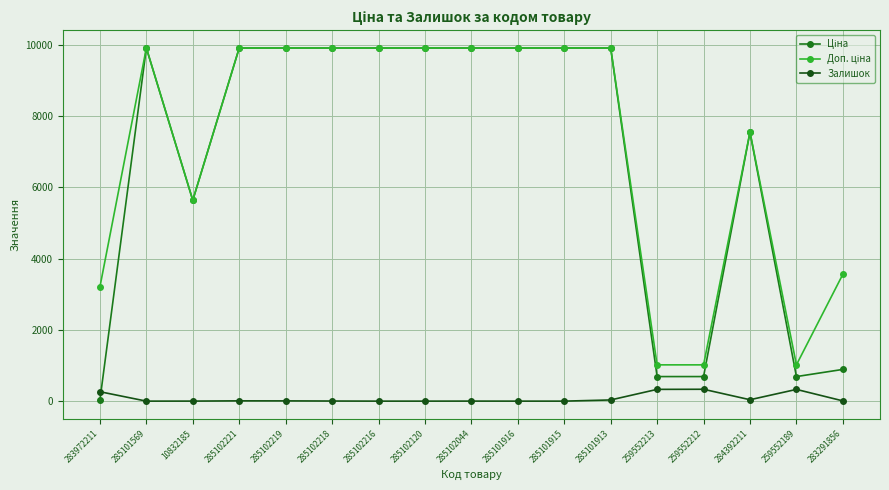

What is the spread (max minus min) of values at 259552189?

688.8